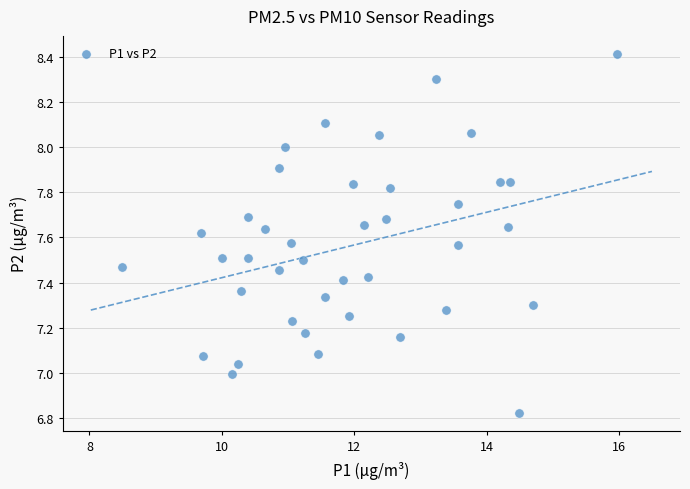

What is the range of Y values (max minus min)?

1.6